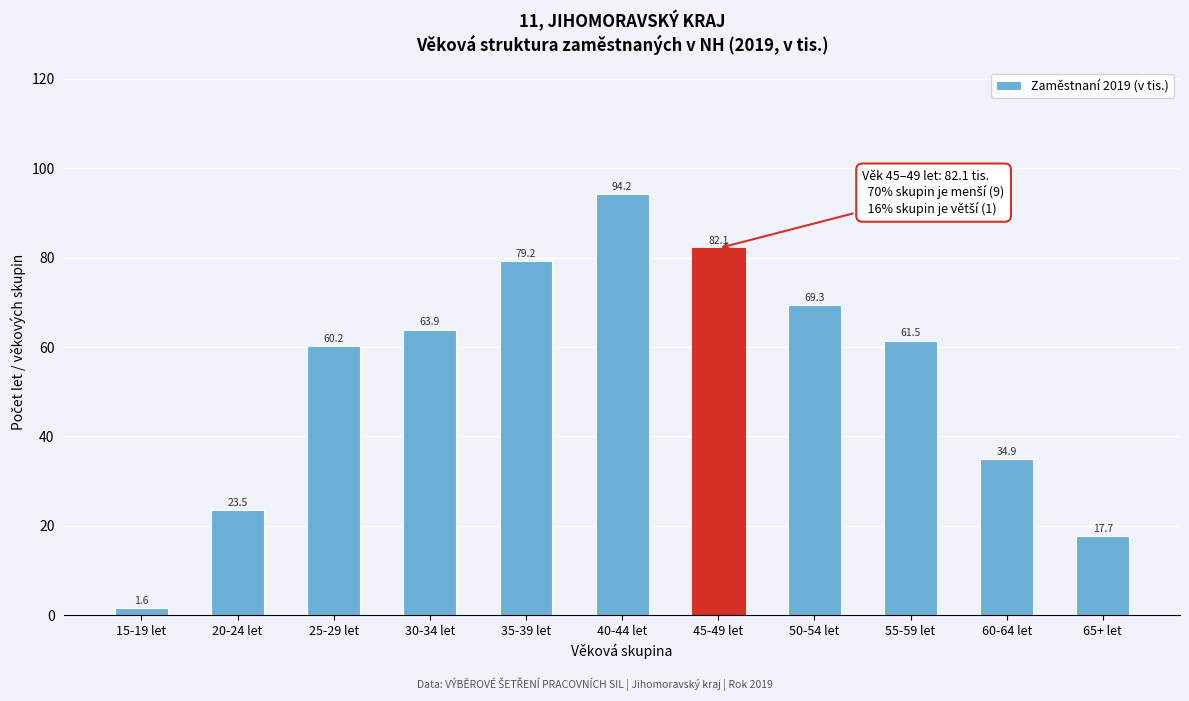

Reading right to left, transcribe all the data shown in this chart.

65+ let=17.7	60-64 let=34.9	55-59 let=61.5	50-54 let=69.3	45-49 let=82.1	40-44 let=94.2	35-39 let=79.2	30-34 let=63.9	25-29 let=60.2	20-24 let=23.5	15-19 let=1.6